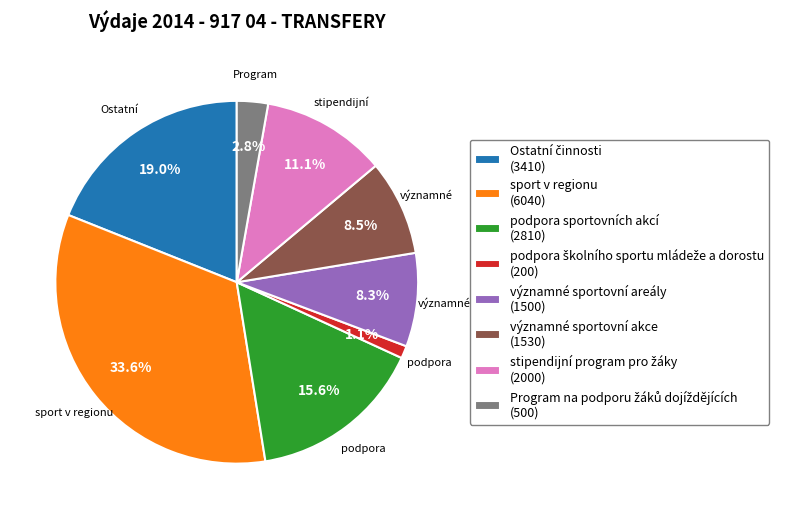

Combined, what portion of the pie is významné sportovní akce (1530) and podpora sportovních akcí (2810)?

24.1%